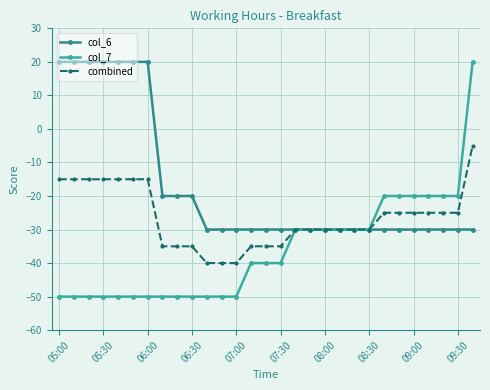

Rank the series by their average value, from highest to lowest.

col_6, combined, col_7